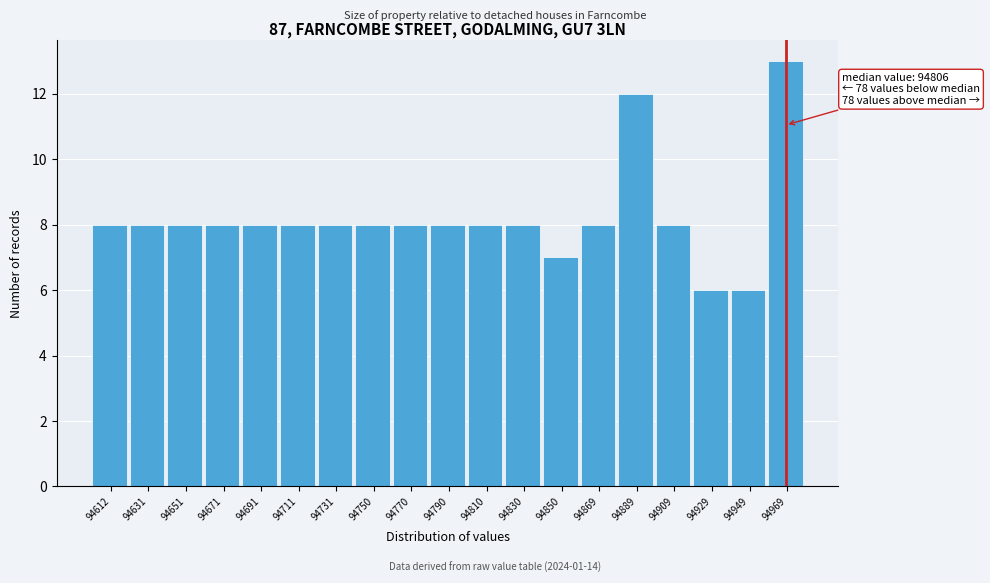

Reading left to right, list all the values displayed in this chart.

94612=8	94631=8	94651=8	94671=8	94691=8	94711=8	94731=8	94750=8	94770=8	94790=8	94810=8	94830=8	94850=7	94869=8	94889=12	94909=8	94929=6	94949=6	94969=13